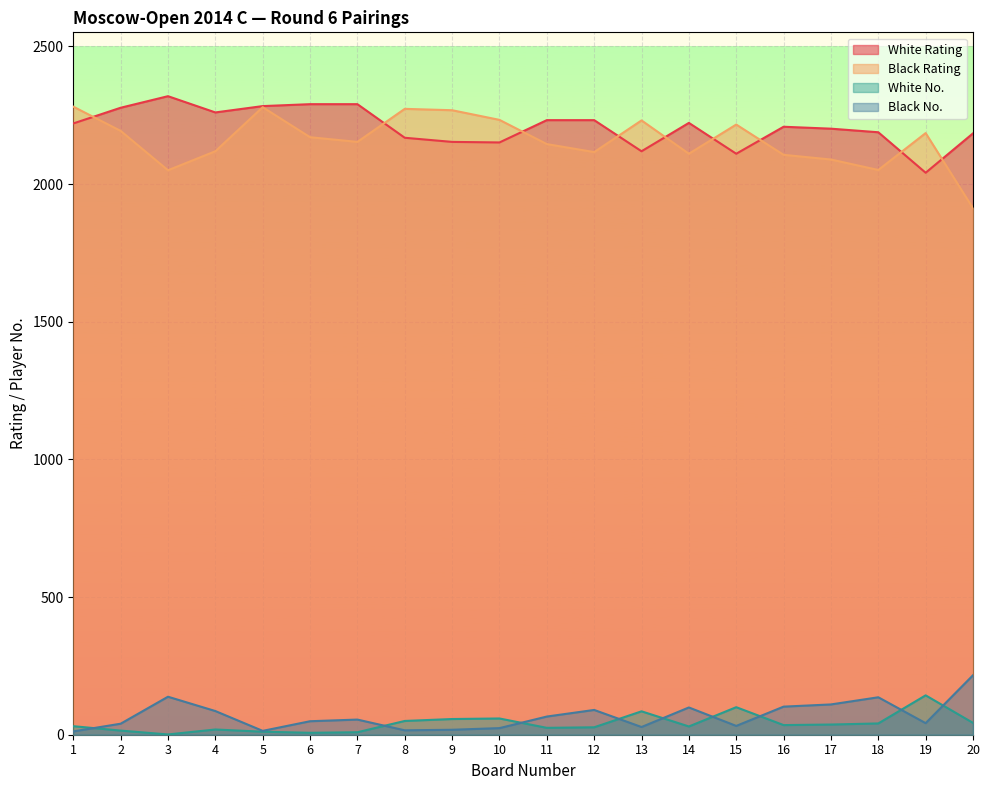

True or false: White Rating has a value of 1357 at 15.

False